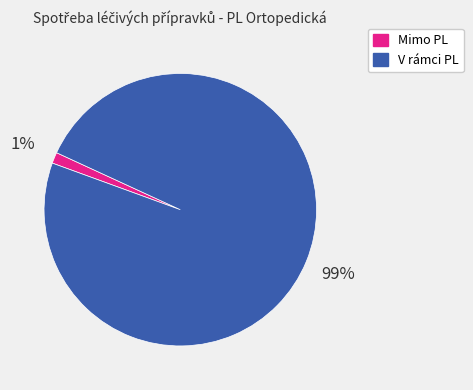

Is there any slice that represents more than half of the pie?

Yes